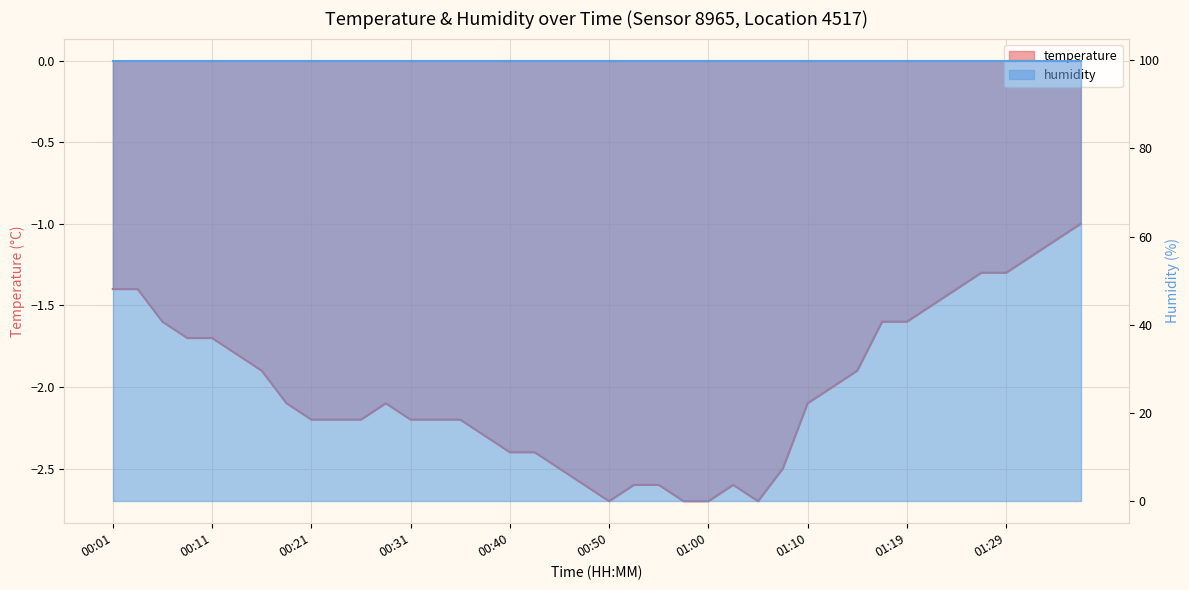

At which category does the chart reach its peak across all series?

01:36